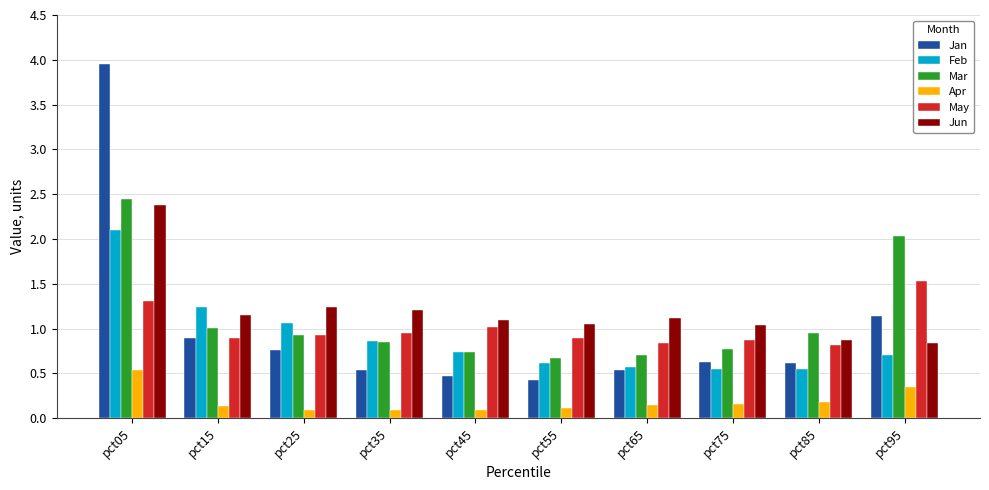

What is the difference between the maximum and minimum values in the Jan series?

3.5